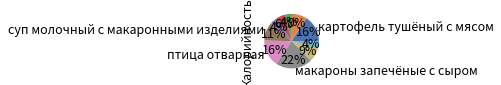

Is there a majority slice in this chart?

No